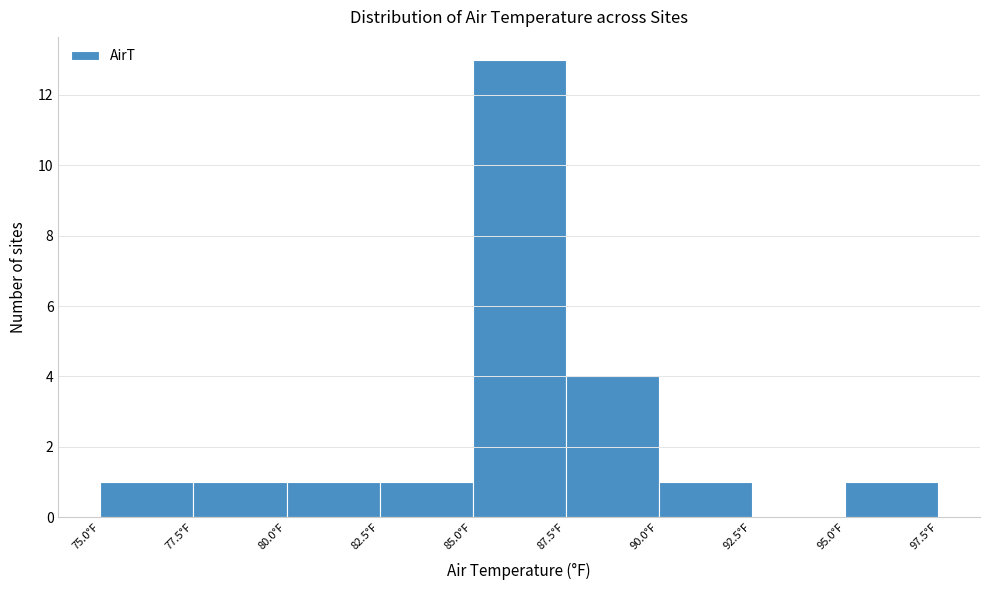

Reading left to right, list every bar in this chart as the range it spans on the x-axis followed by its height. The values are not printed on the chart, so give them approximately, as read against the axis.

75.0 to 77.5: 1
77.5 to 80.0: 1
80.0 to 82.5: 1
82.5 to 85.0: 1
85.0 to 87.5: 13
87.5 to 90.0: 4
90.0 to 92.5: 1
92.5 to 95.0: 0
95.0 to 97.5: 1